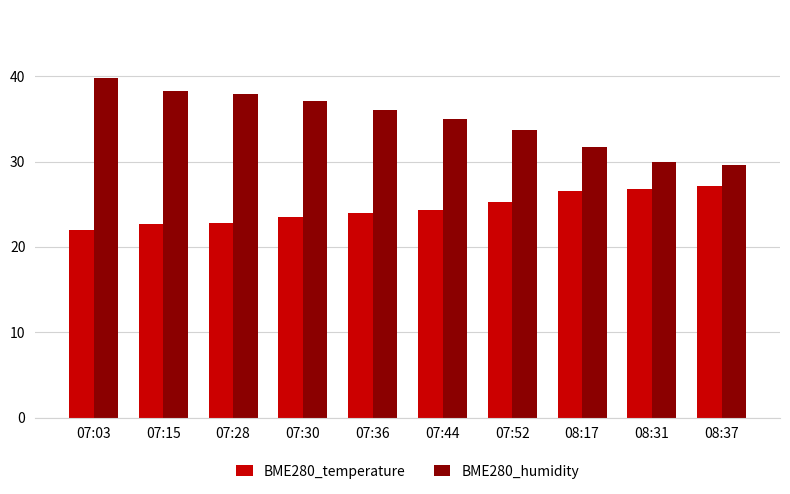

List the series in order of their peak value, highest first.

BME280_humidity, BME280_temperature